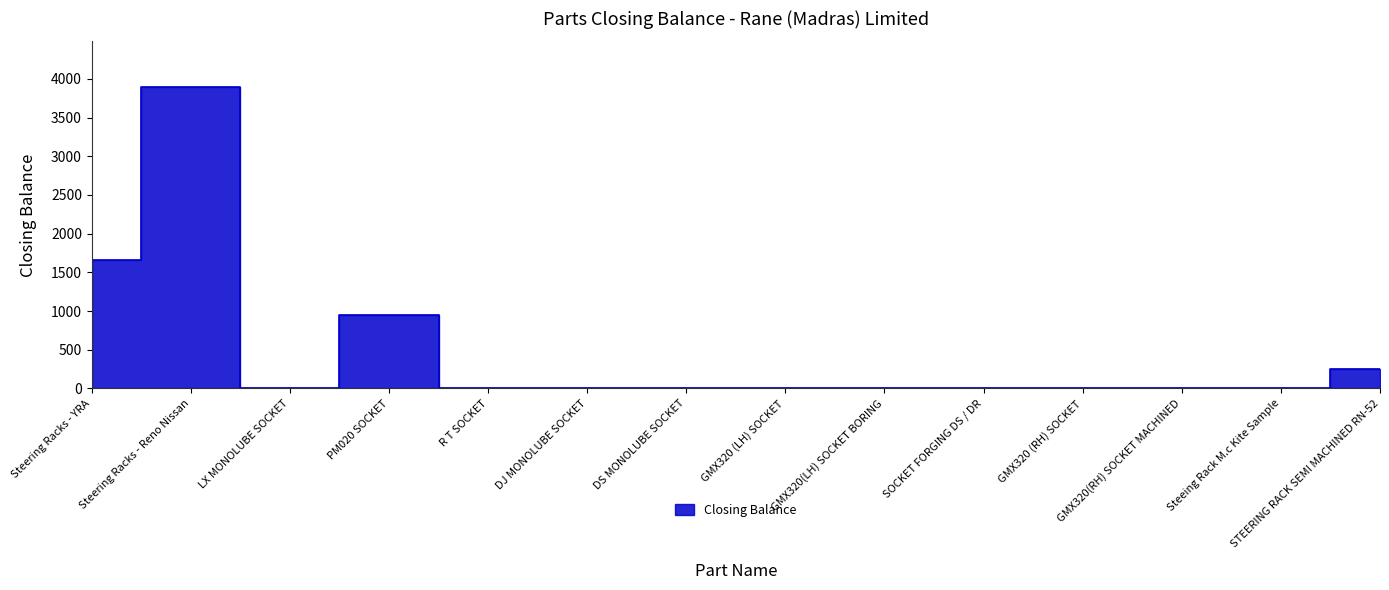

Is it true that the value at Steering Racks - Reno Nissan is 3900?

True